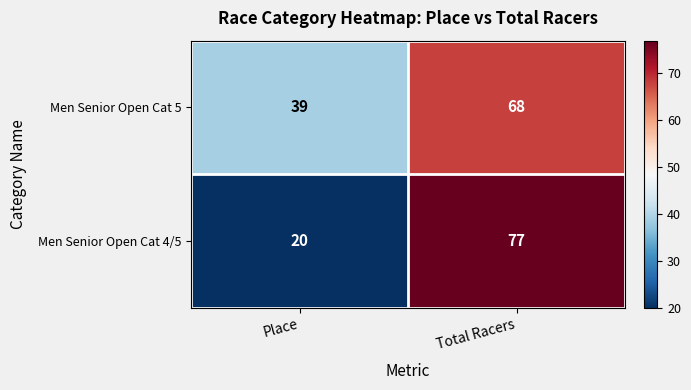

Read the Men Senior Open Cat 4/5 value at Place, to the nearest 10.

20